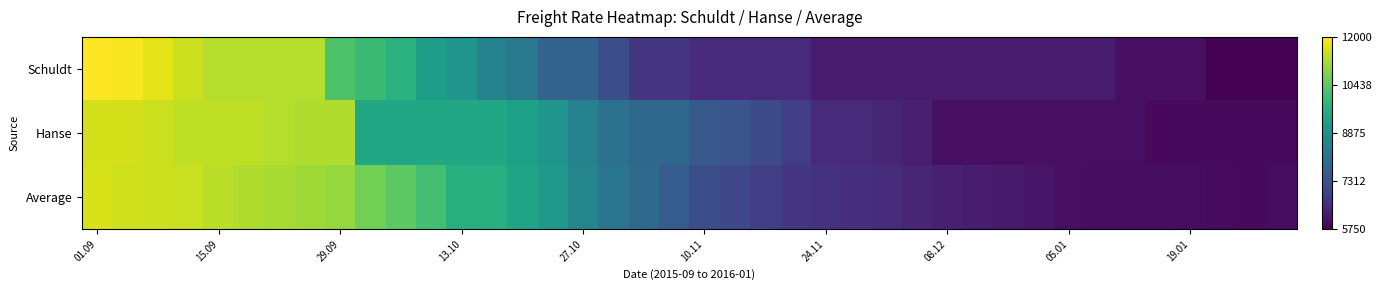

What is the smallest value displayed?

-1.1